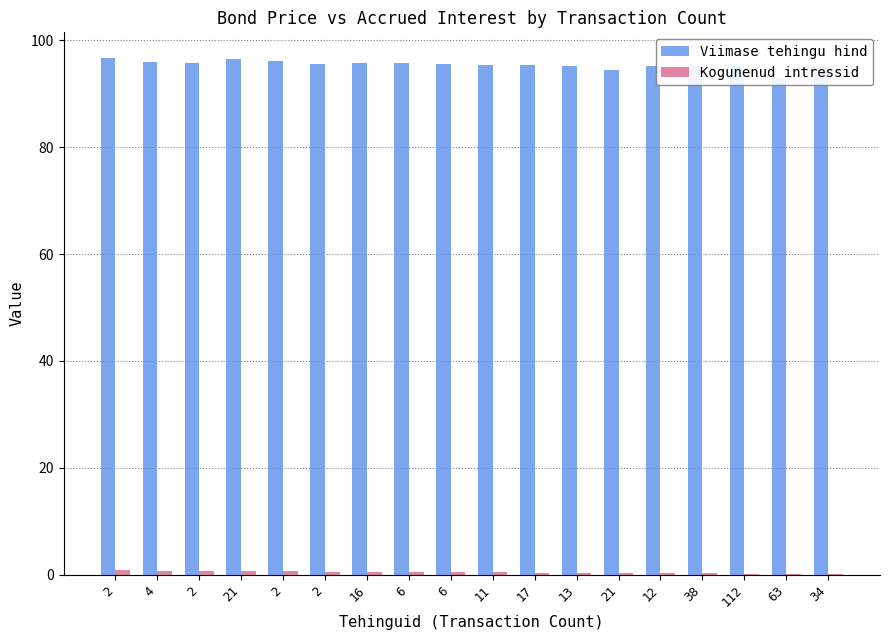

What is the sum of the Viimase tehingu hind values at 38 and 4?

191.2